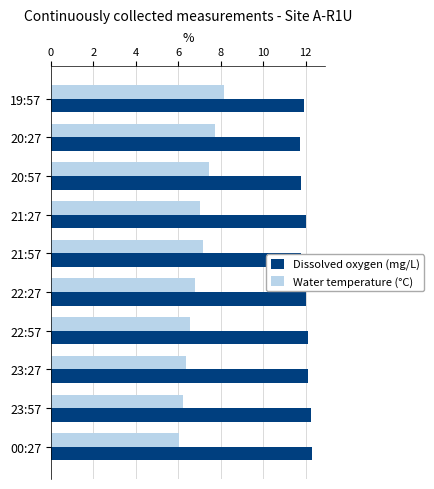

What is the difference between the second highest and minimum values in the Water temperature (°C) series?

1.7